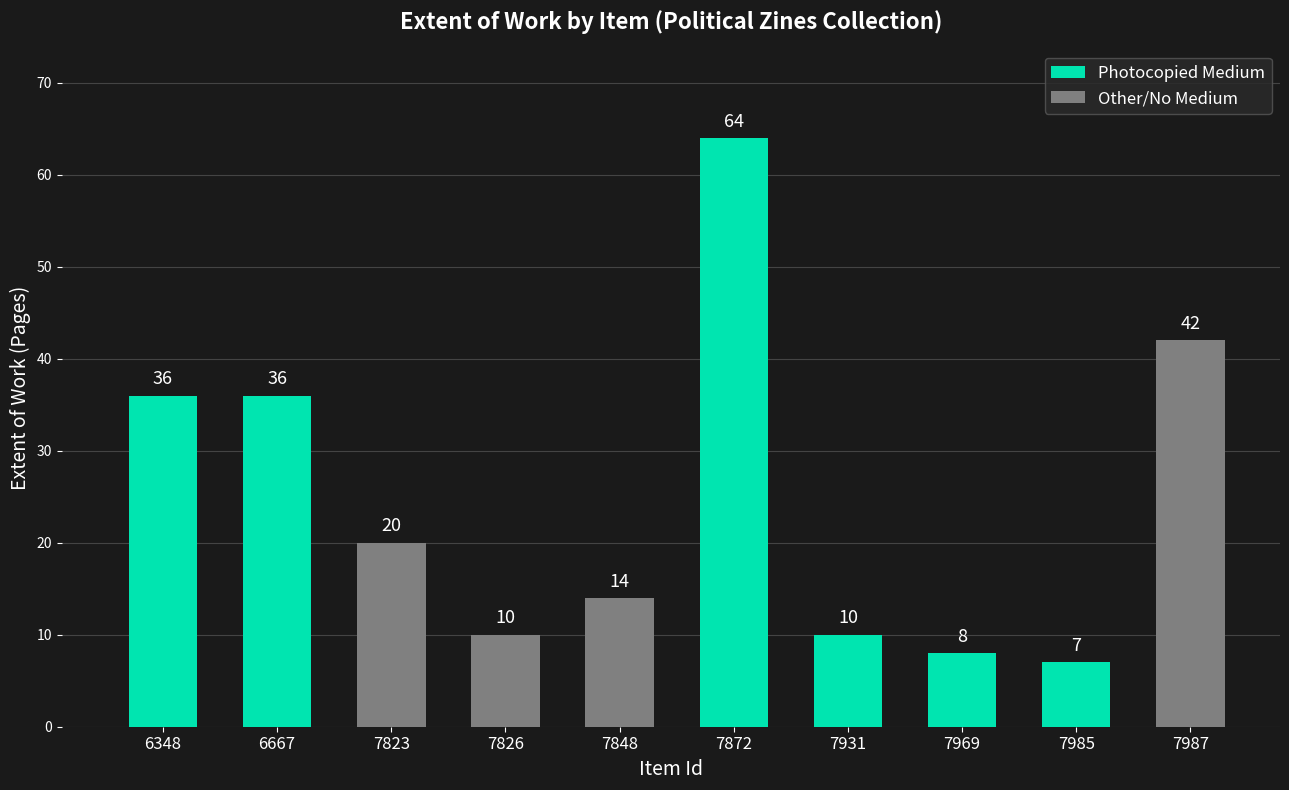

What is the smallest value displayed?

7